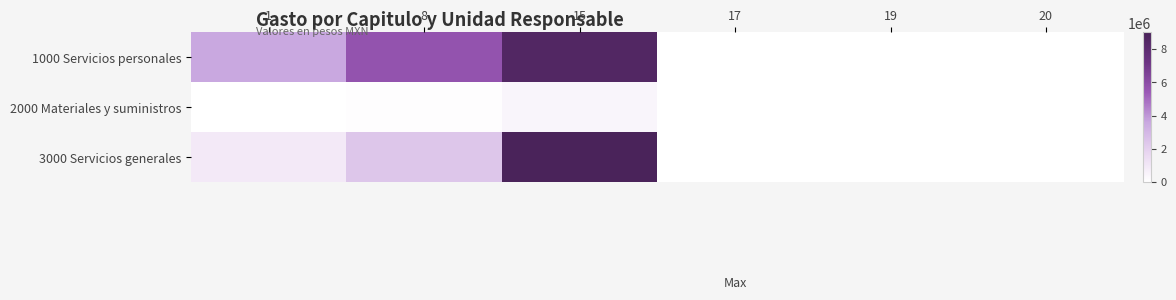

Reading left to right, list all the values displayed in this chart.

1000 Servicios personales: 1=3612442.0	8=5681287.4	15=8574570.6	17=0.0	19=0.0	20=0.0
2000 Materiales y suministros: 1=29165.7	8=90604.1	15=436597.4	17=0.0	19=0.0	20=0.0
3000 Servicios generales: 1=922606.4	8=2395755.2	15=9001457.3	17=24999.0	19=19095.0	20=18467.6